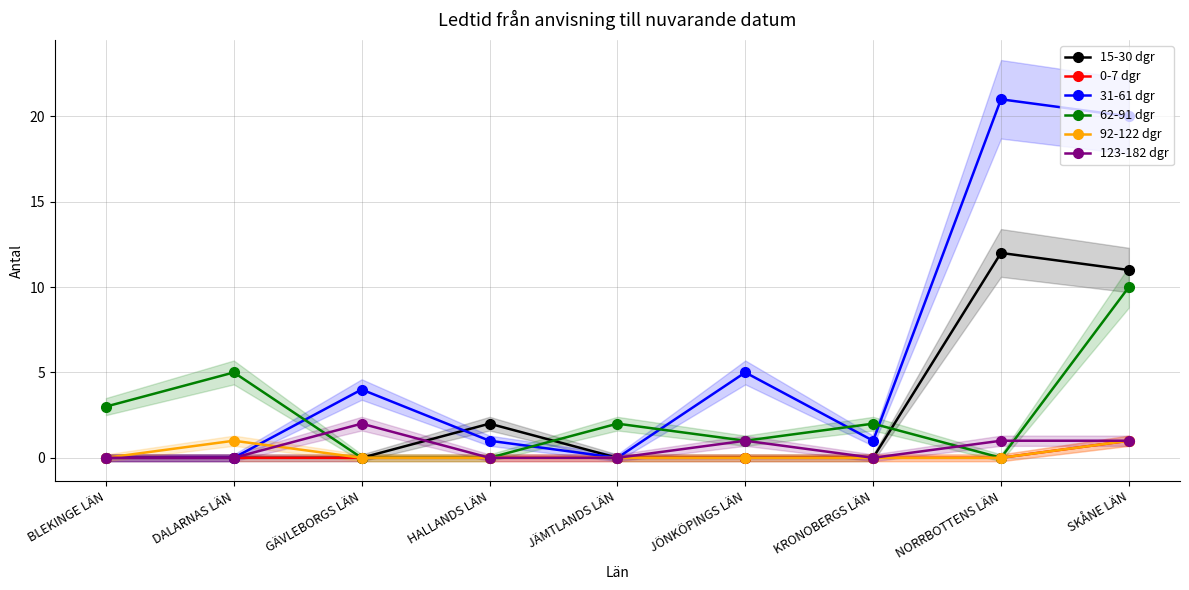

What is the difference between the 123-182 dgr values at HALLANDS LÄN and NORRBOTTENS LÄN?

1